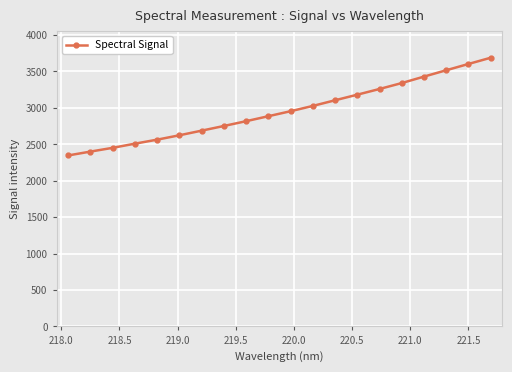

What is the greatest value displayed?

3687.7